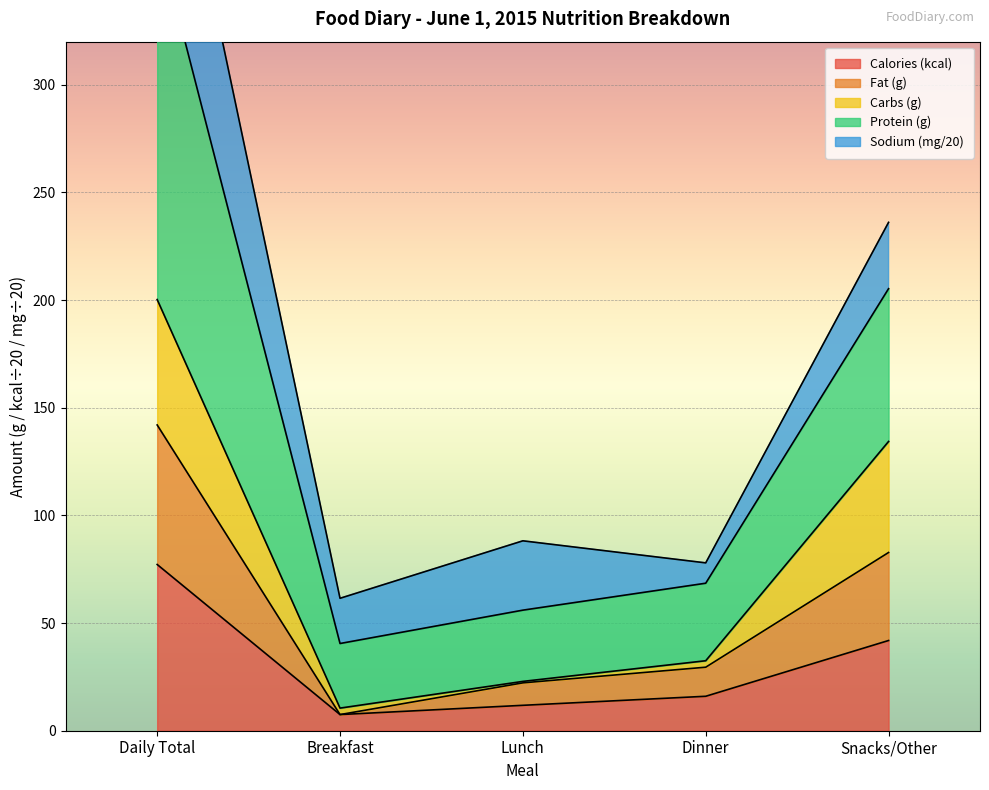

At which category is the sum across all series the highest?

Daily Total